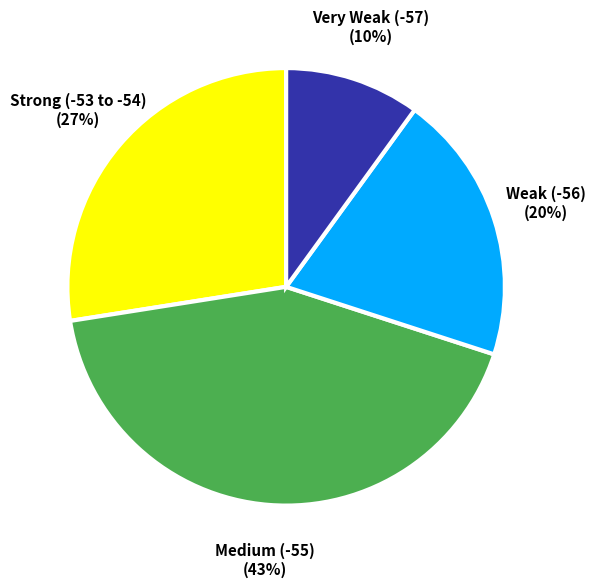

To the nearest percent, what is the average slice percentage?

25%